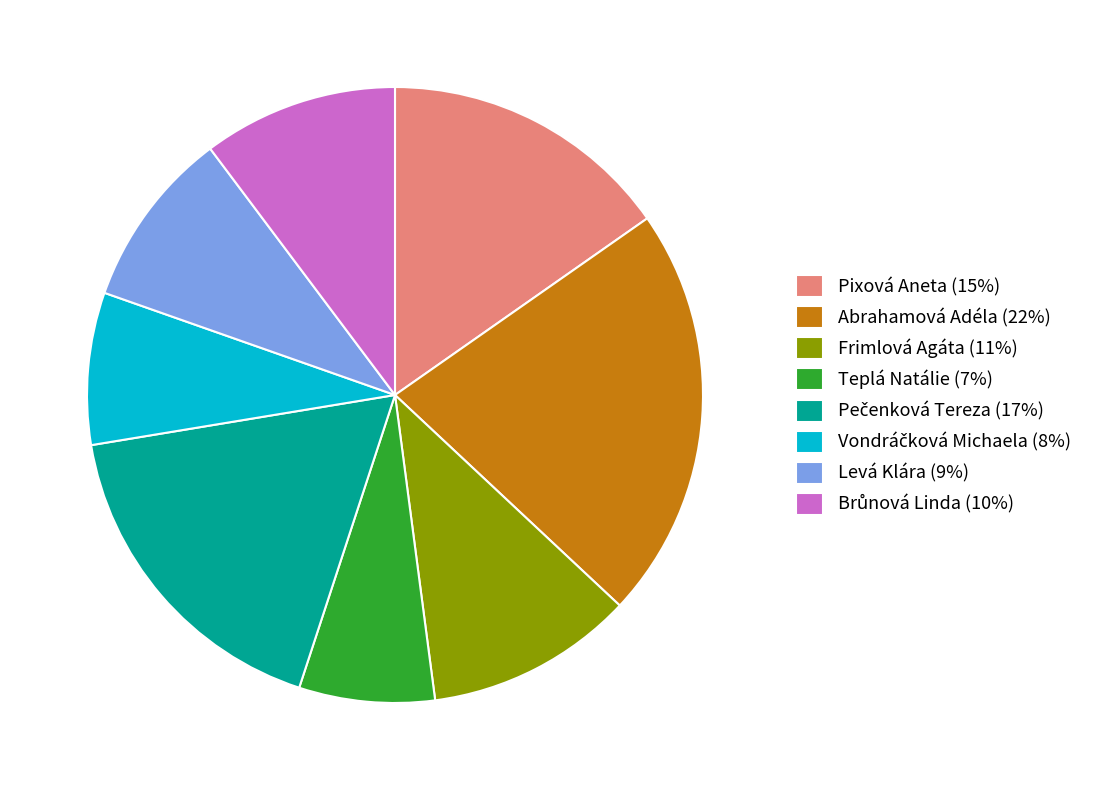

Approximately how many times larger is the value at Pixová Aneta (15%) compared to Levá Klára (9%)?

1.6